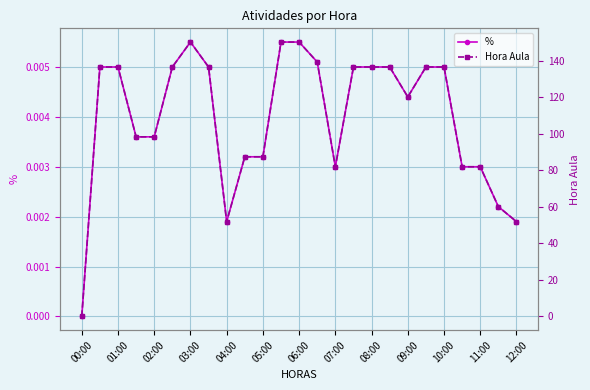

What is the maximum value shown in the chart?

150.2